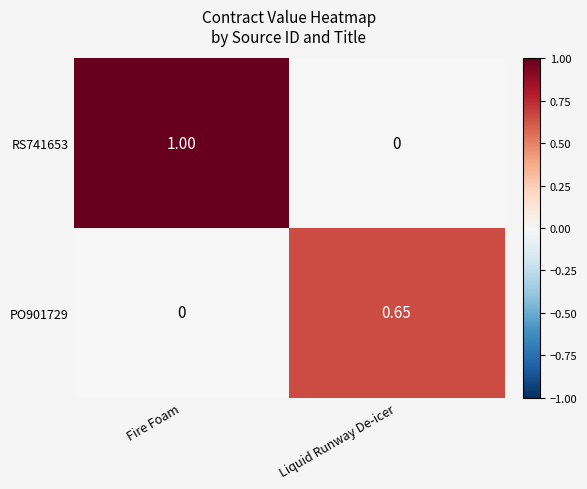

At which category is the sum across all series the highest?

Fire Foam